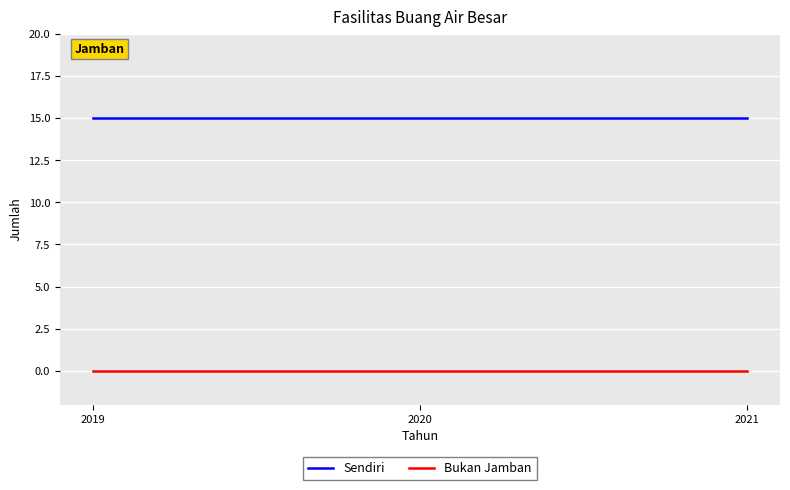

Which series has the largest total across all categories?

Sendiri